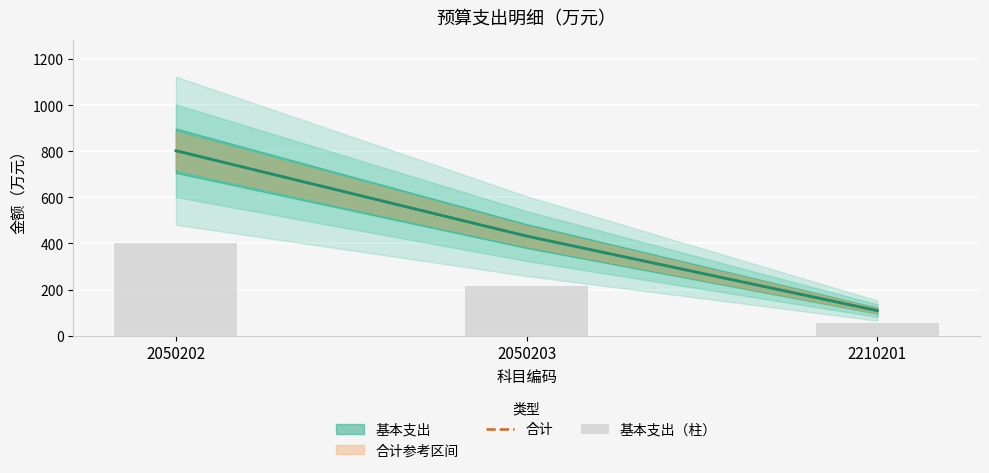

List the series in order of their overall mean, lowest first.

基本支出（柱）, 合计